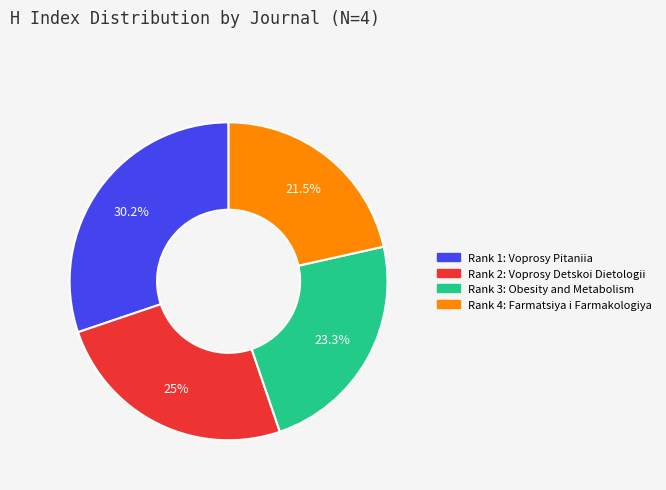

Which has a higher value, Rank 1: Voprosy Pitaniia or Rank 4: Farmatsiya i Farmakologiya?

Rank 1: Voprosy Pitaniia